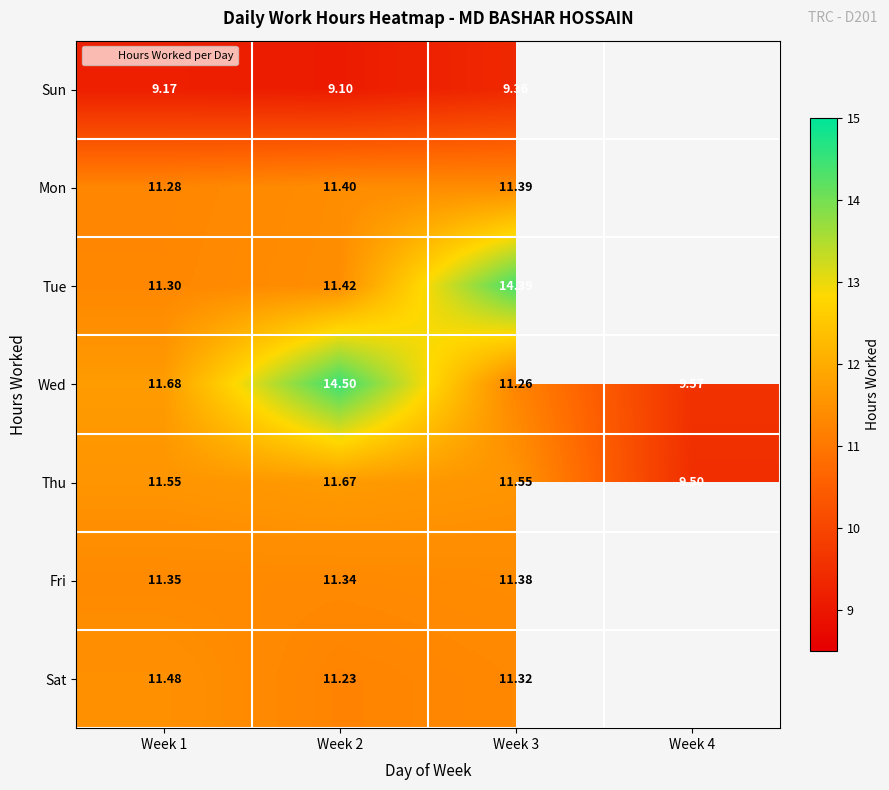

Rank the series by their maximum value, from lowest to highest.

Sun, Fri, Mon, Sat, Thu, Tue, Wed